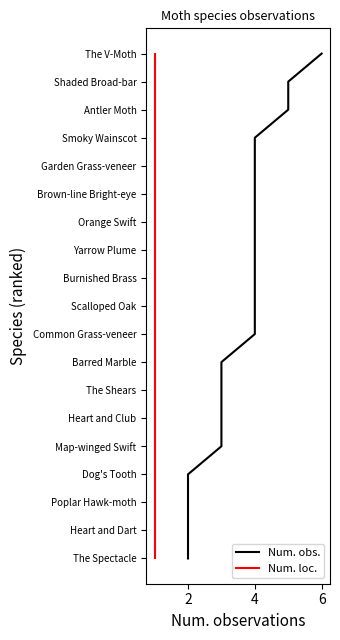

Which series has the widest spread of values?

Num. obs.